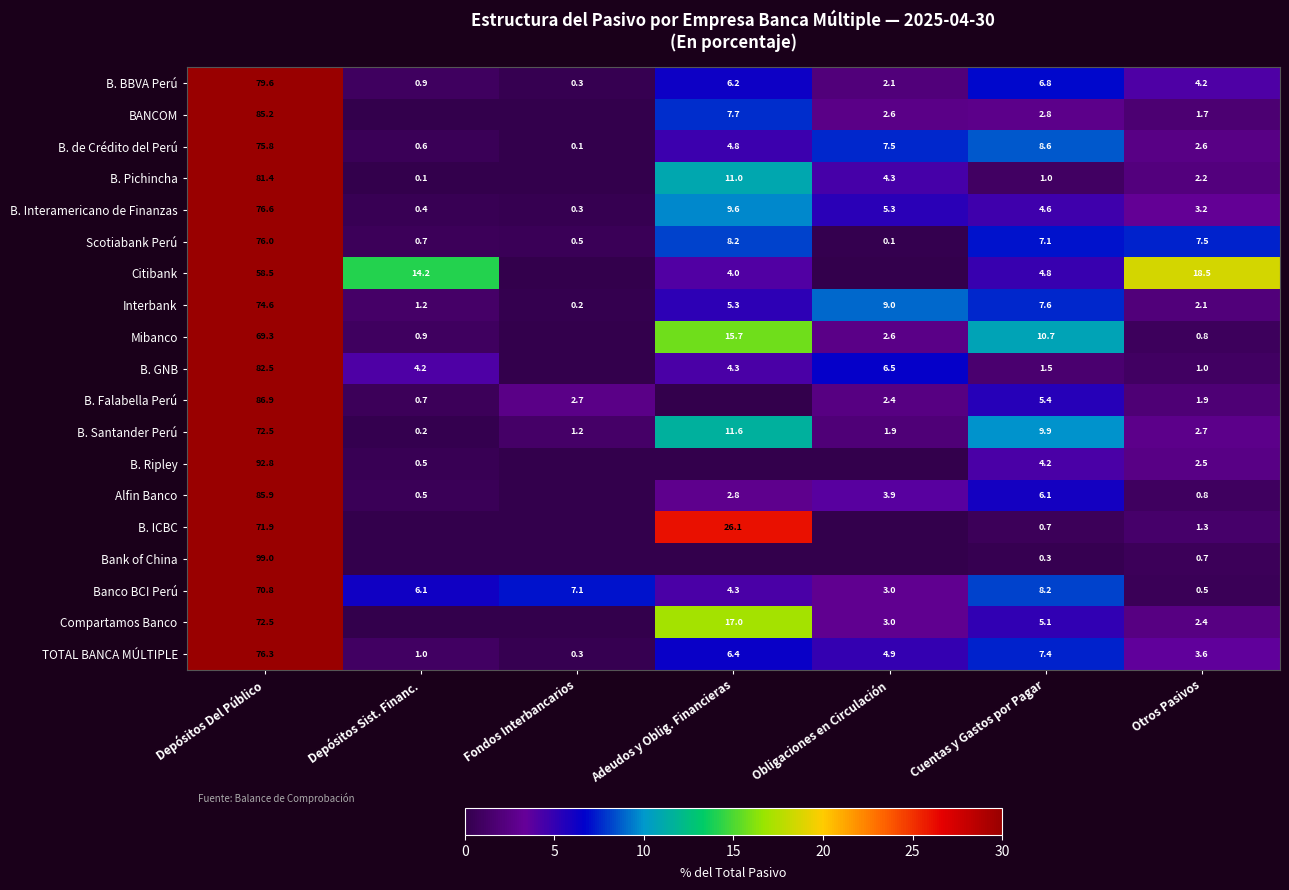

List the labels in order of TOTAL BANCA MÚLTIPLE value, largest first.

Depósitos Del Público, Cuentas y Gastos por Pagar, Adeudos y Oblig. Financieras, Obligaciones en Circulación, Otros Pasivos, Depósitos Sist. Financ., Fondos Interbancarios